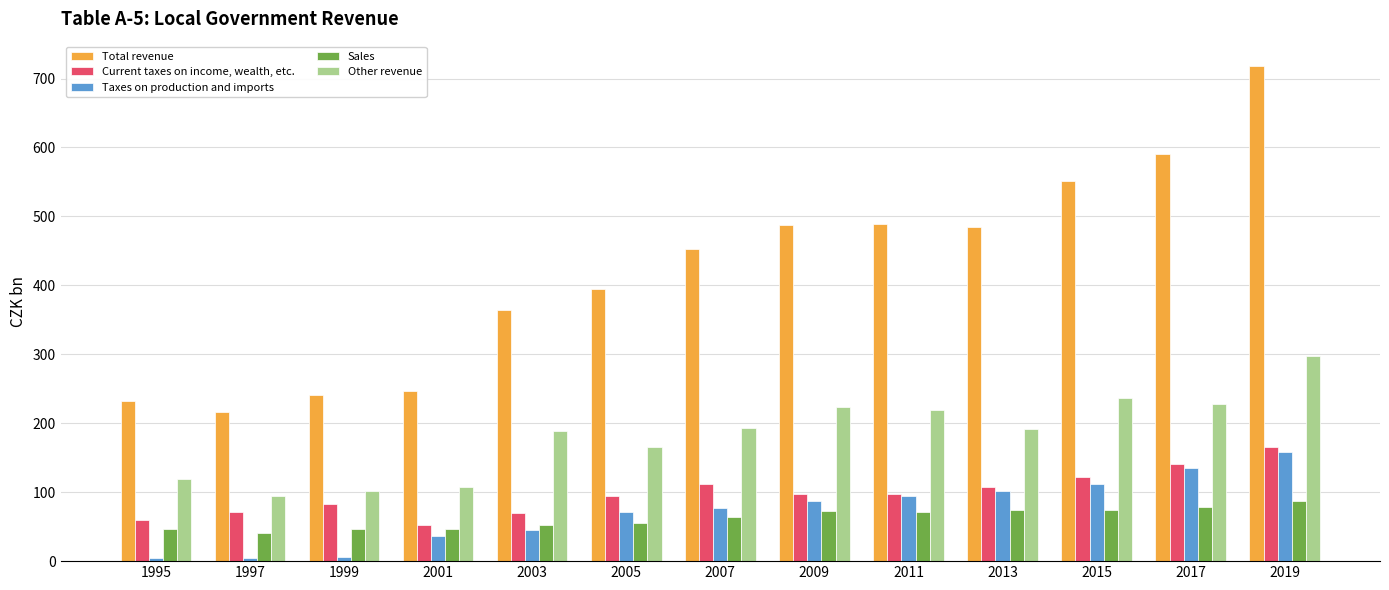

True or false: Other revenue has a value of 106.9 at 2001.

True